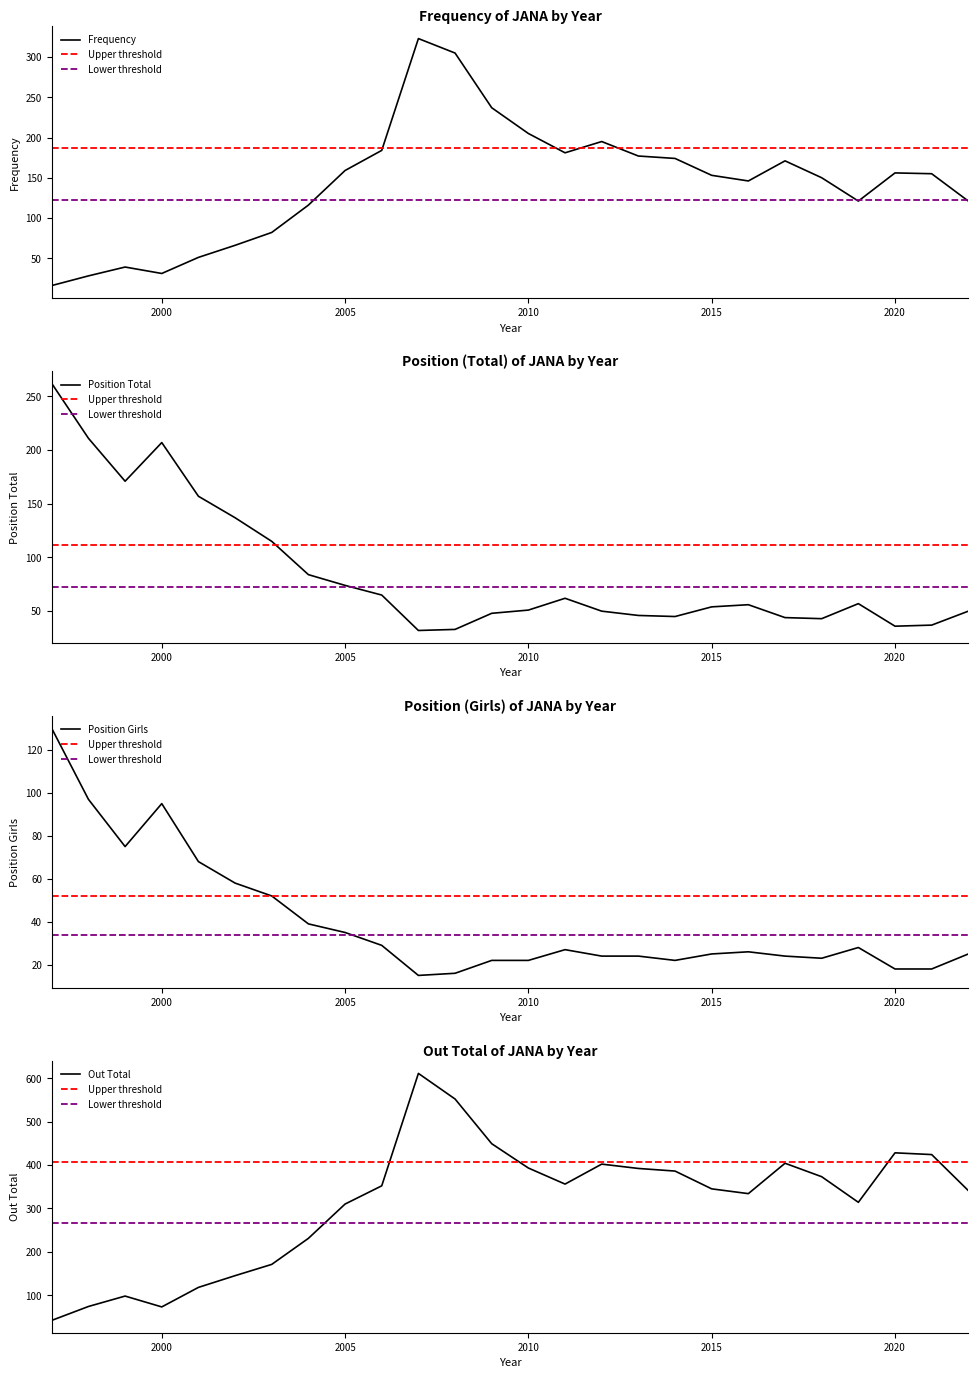

What is the value of the Position Total point at the 11th from the left?

32